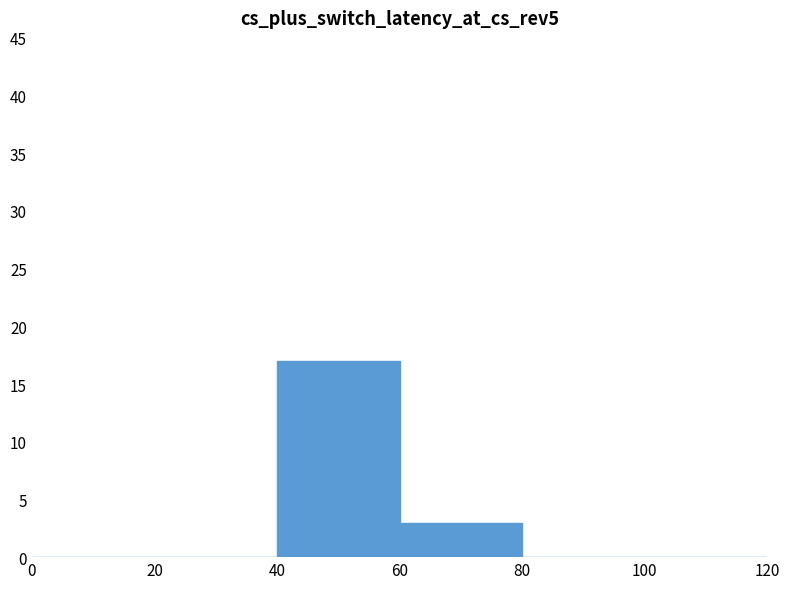

How many distinct data groups are displayed?

1